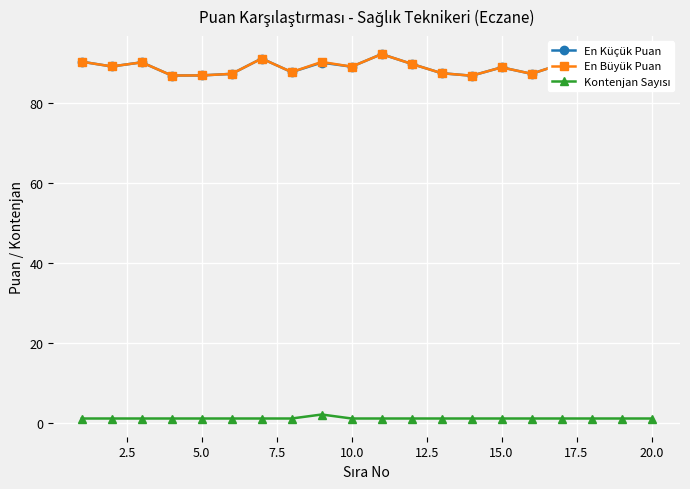

Which series has the largest total across all categories?

En Büyük Puan